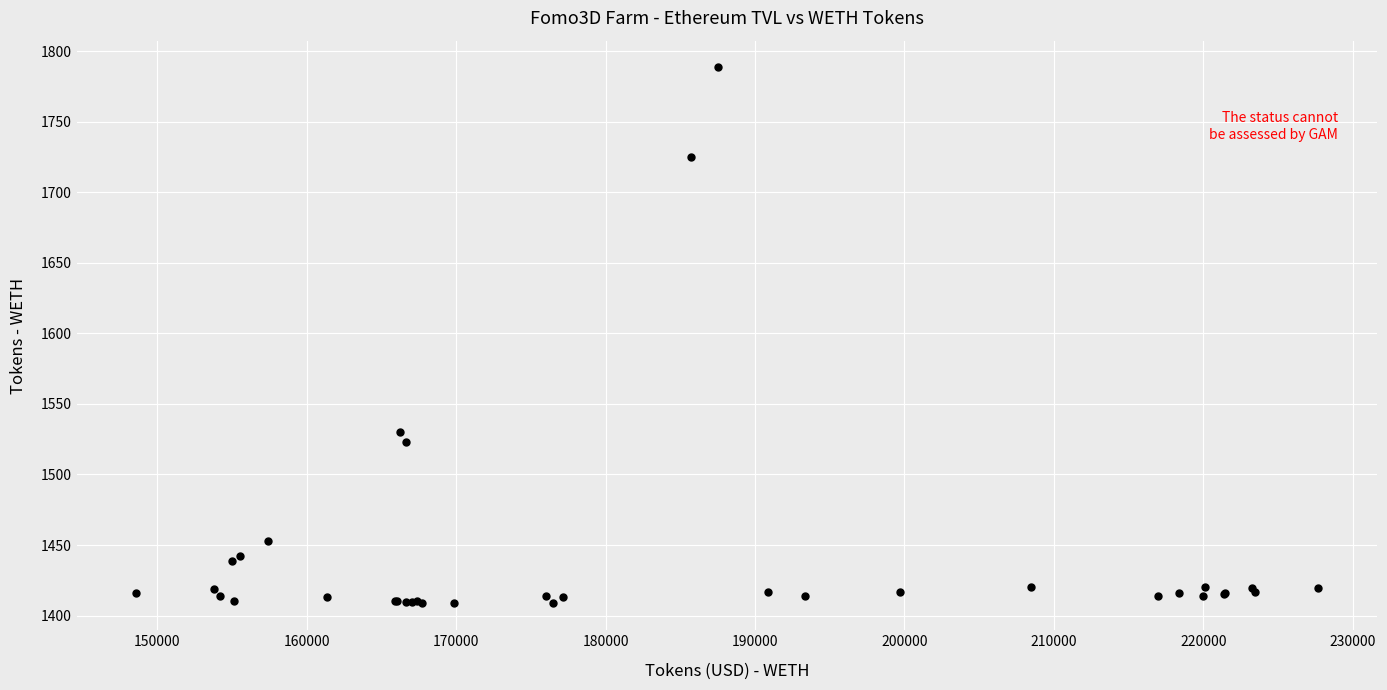

What Y value in the scatter plot is closest to 1598?

1530.2